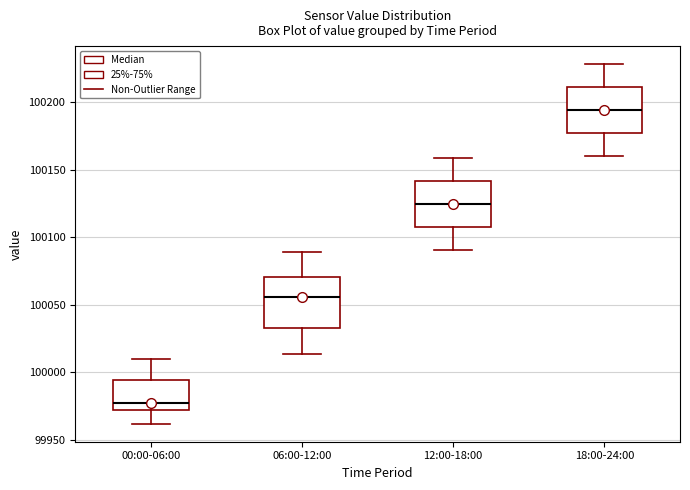

Where is the lower edge of the box for 12:00-18:00 on the y-axis? The values are not printed on the chart, so give them approximately, as read against the axis.

100110